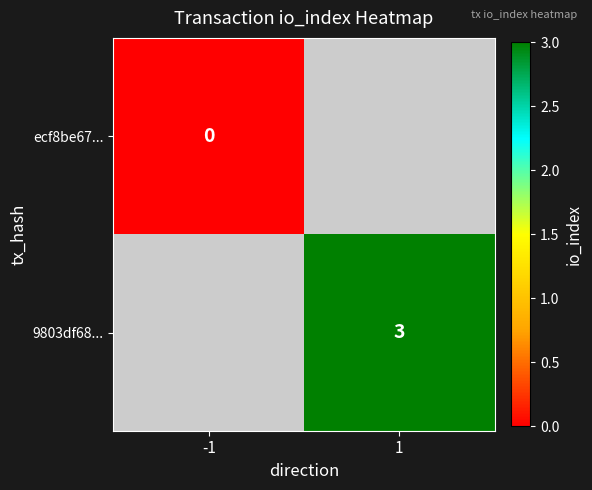

Is the value of ecf8be67... at -1 greater than the value of 9803df68... at 1?

No